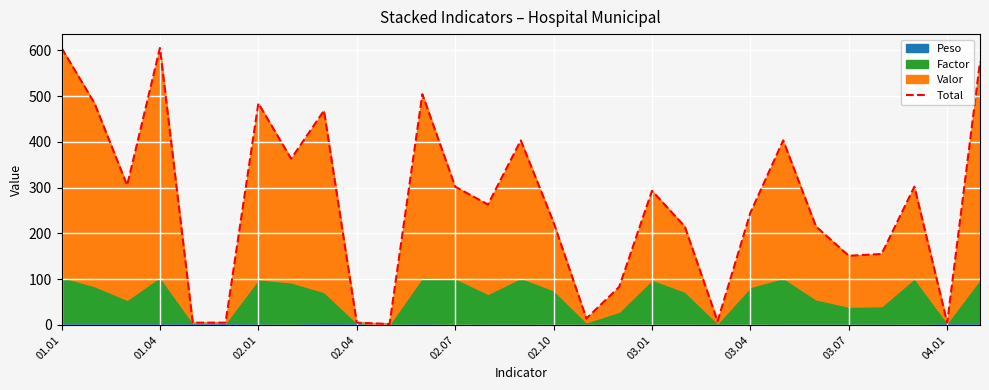

How many values are below 263?

14